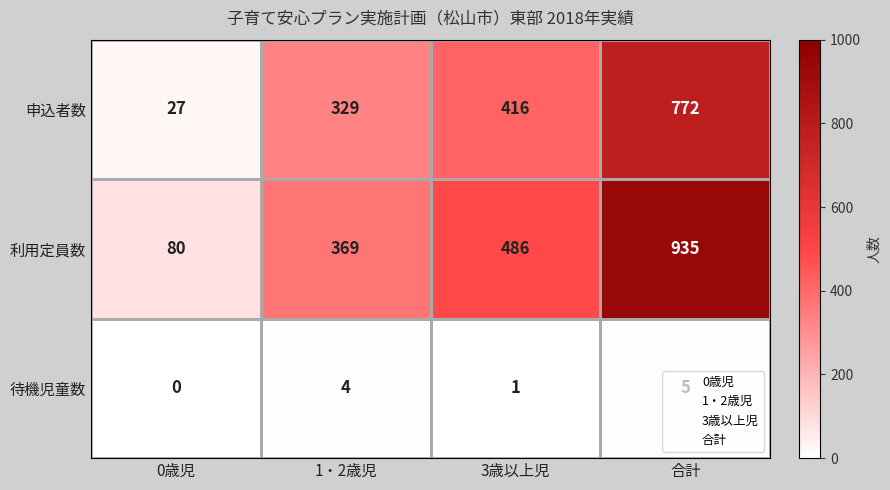

What is the average value of the 申込者数 series?

386